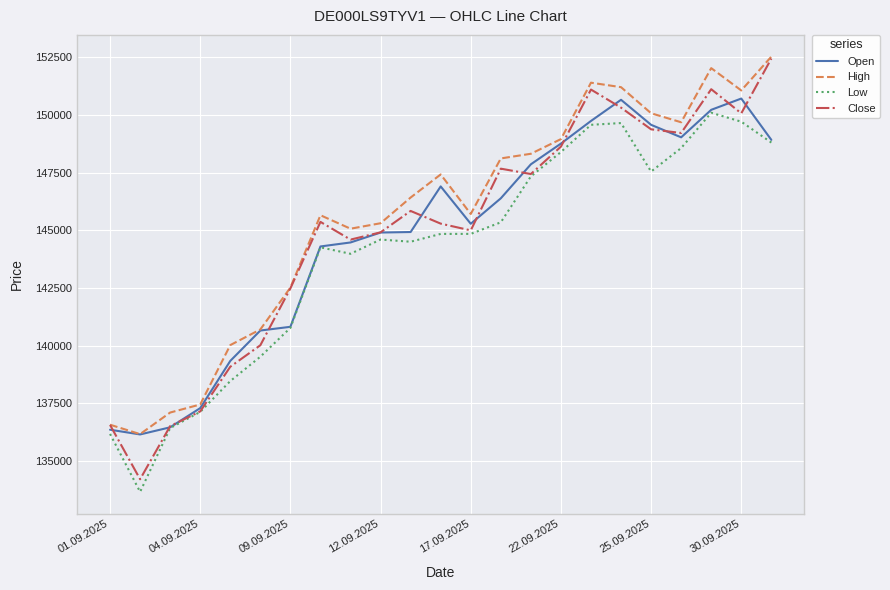

Which series has the largest range (max minus min)?

Close